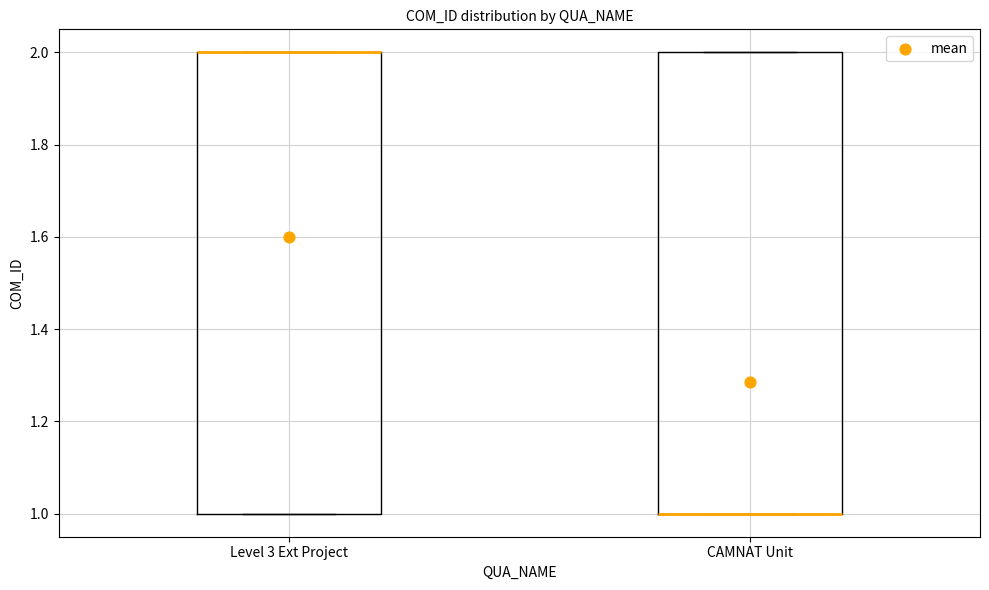

Where is the upper edge of the box for Level 3 Ext Project on the y-axis? The values are not printed on the chart, so give them approximately, as read against the axis.

2